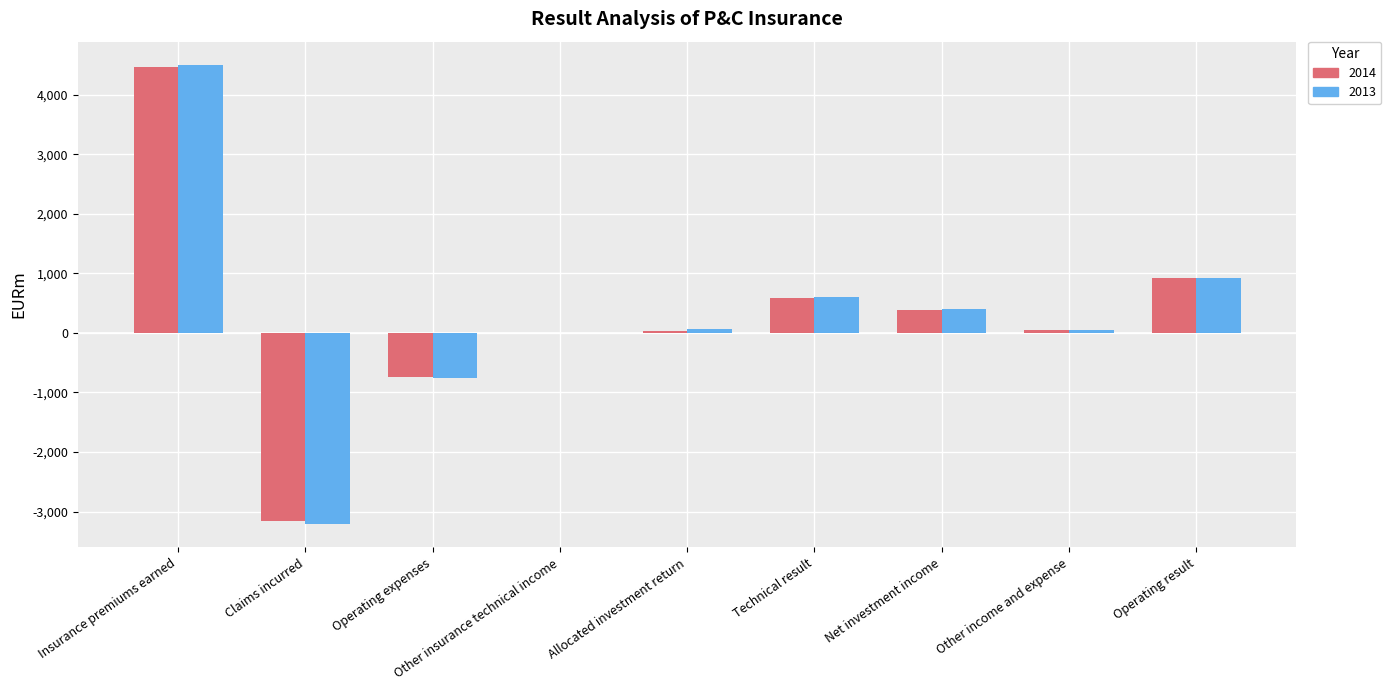

What is the highest value of the 2014 series?

4457.5